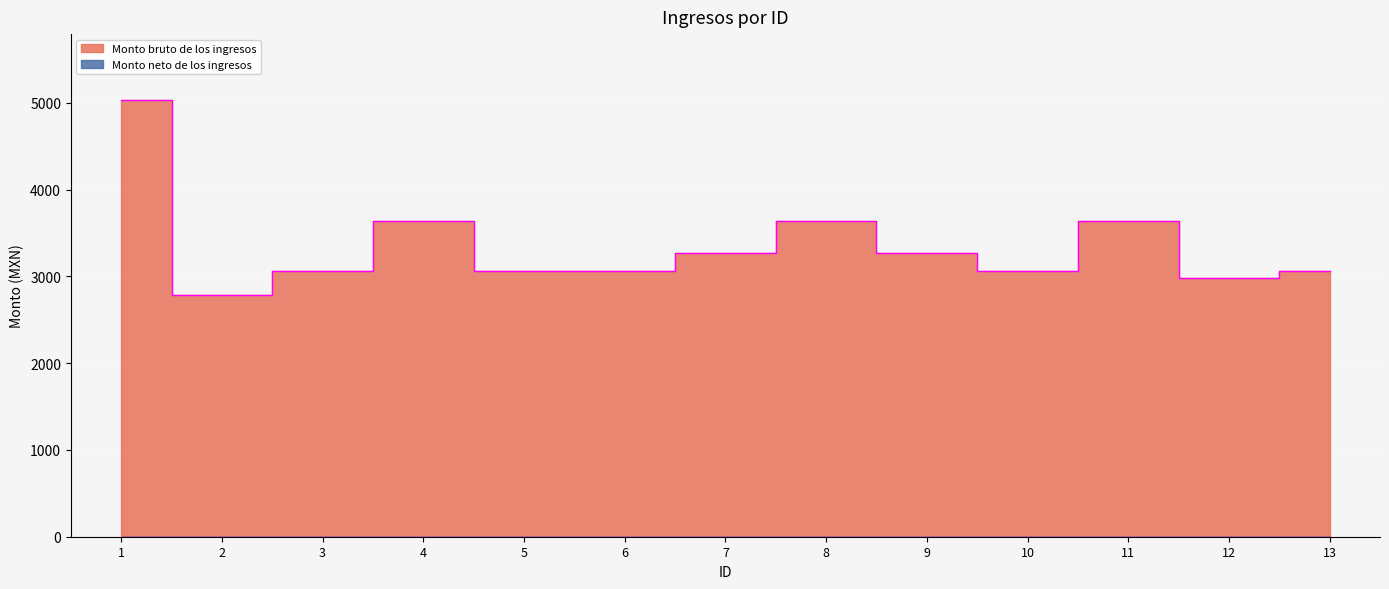

How many values exceed 3063?

6